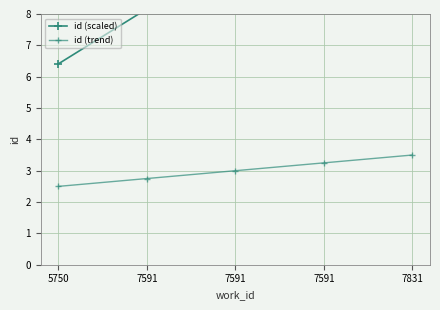

Reading left to right, what are all the values shown in this chart?

id (scaled): 6.4	8.2	8.2	8.2	8.5
id (trend): 2.5	2.8	3.0	3.2	3.5